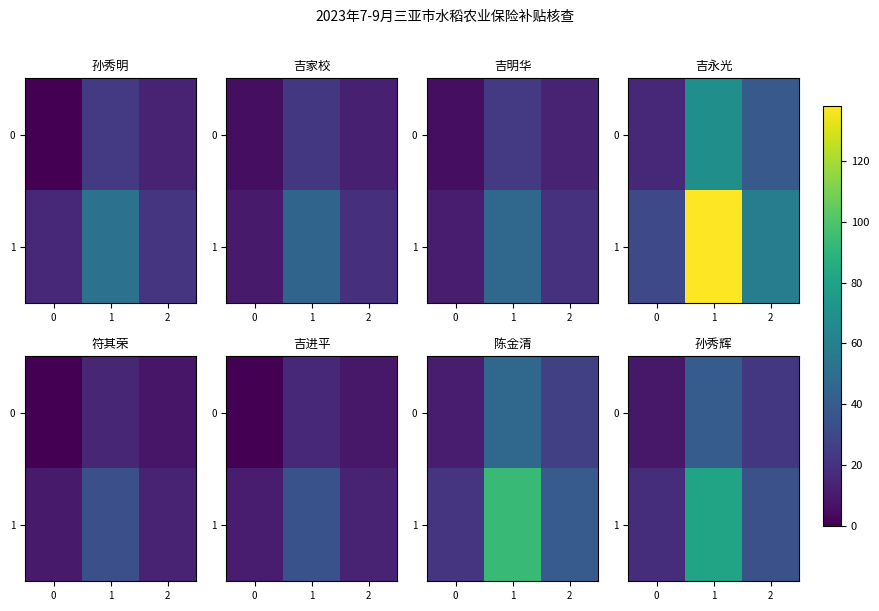

At how many categories does at least one series exceed 20?

2